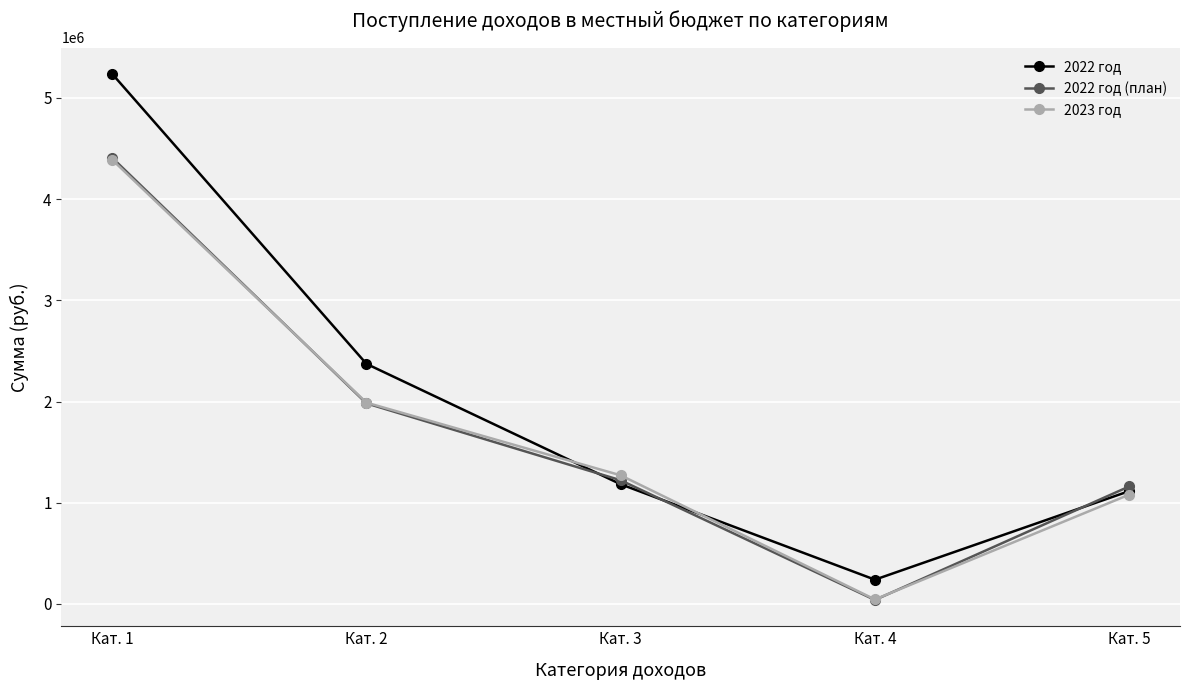

Which series has the largest total across all categories?

2022 год